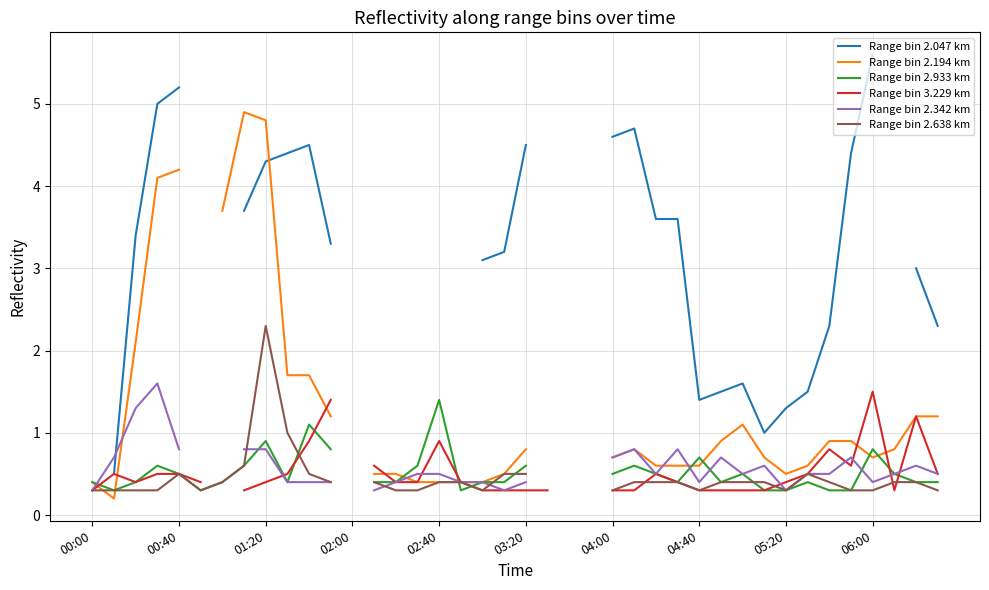

Read the Range bin 2.933 km value at 04:00.

0.5